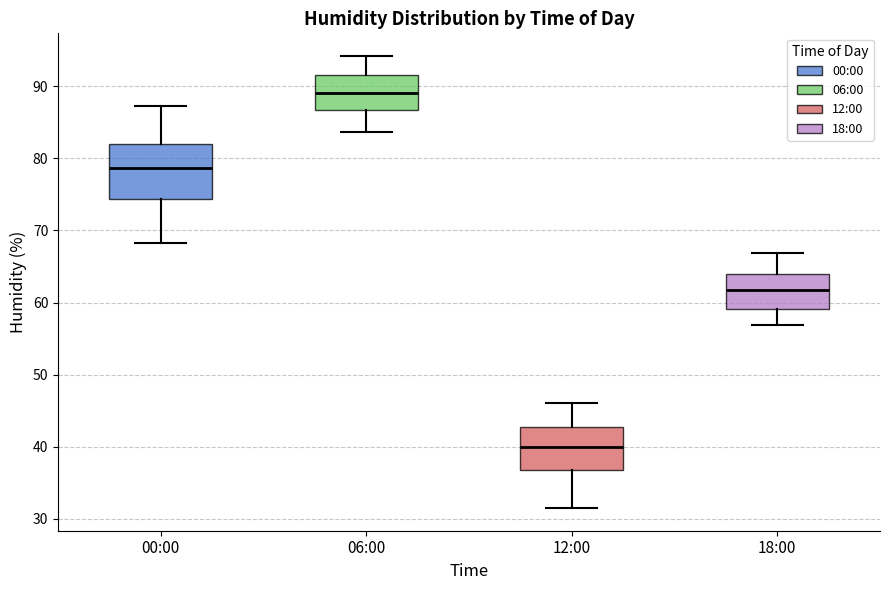

Which box's median line is the highest?

06:00